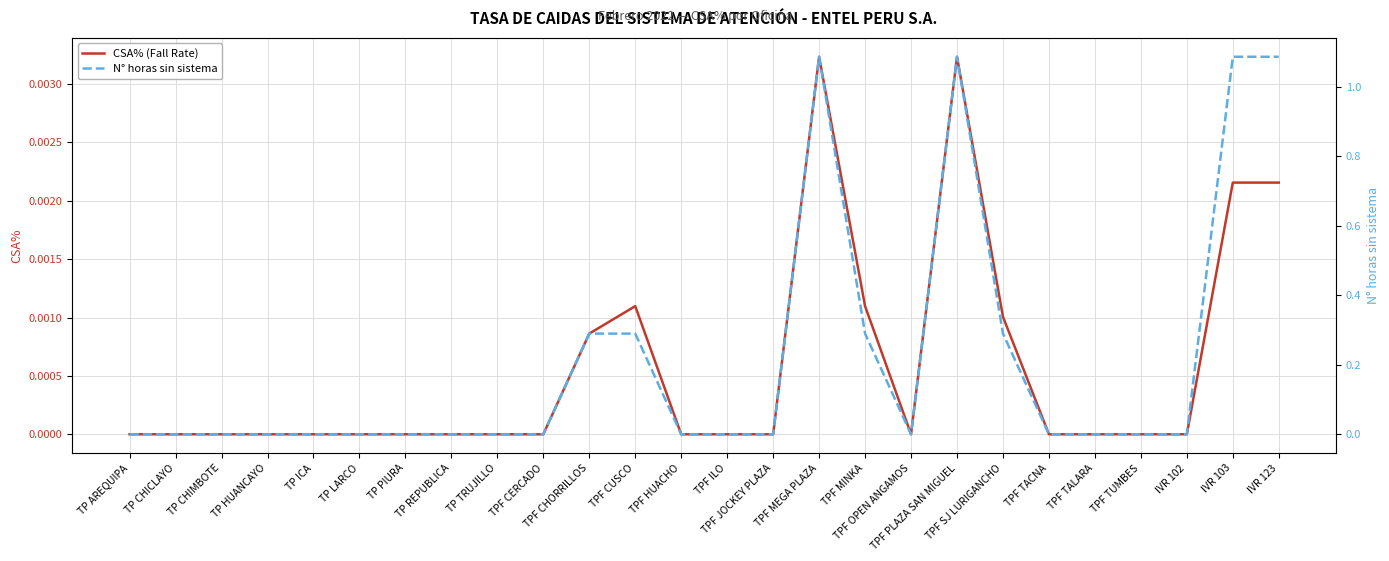

How many values in N° horas sin sistema are above zero?

8